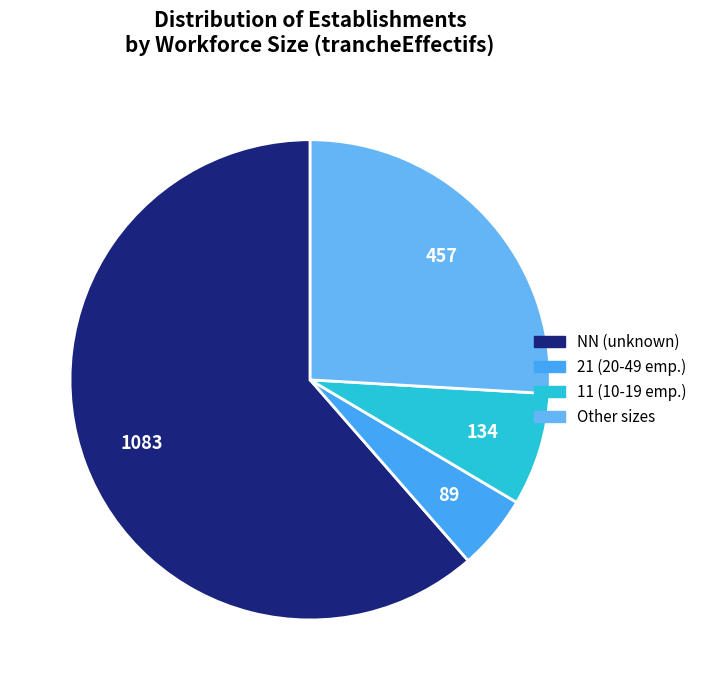

How many slices are in this pie chart?

4